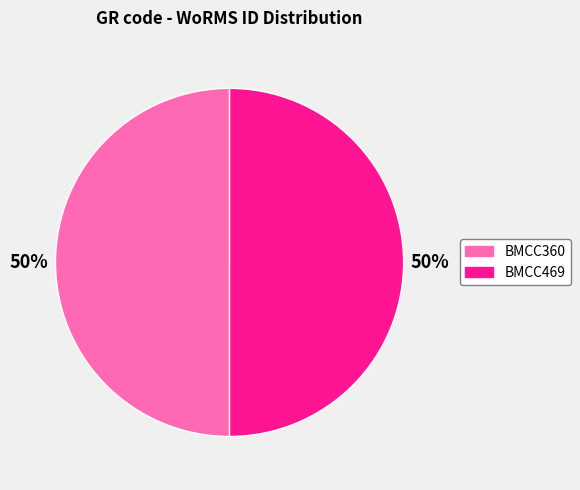

What is the ratio of the value at BMCC360 to the value at BMCC469?

1.0